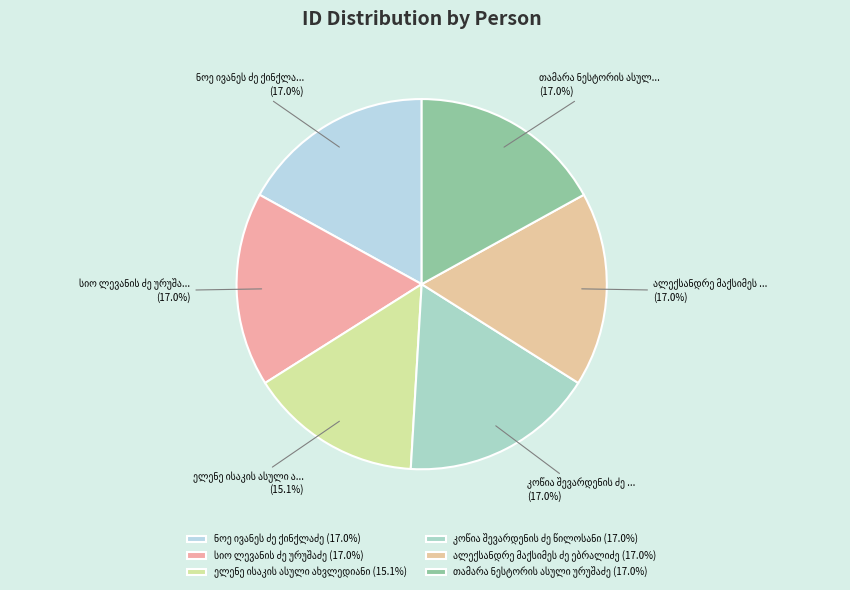

Does ელენე ისაკის ასული ახვლედიანი represent more than half of the total?

No